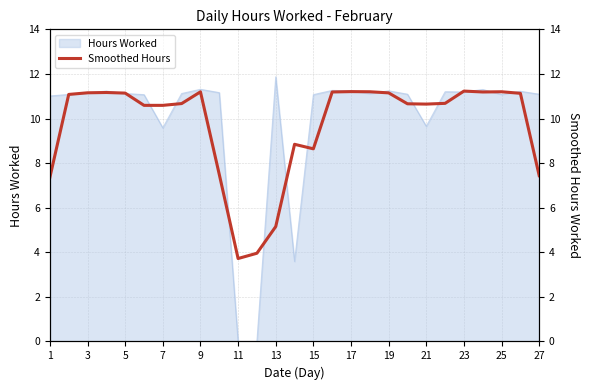

True or false: Hours Worked has a value of 11.9 at 13.

True